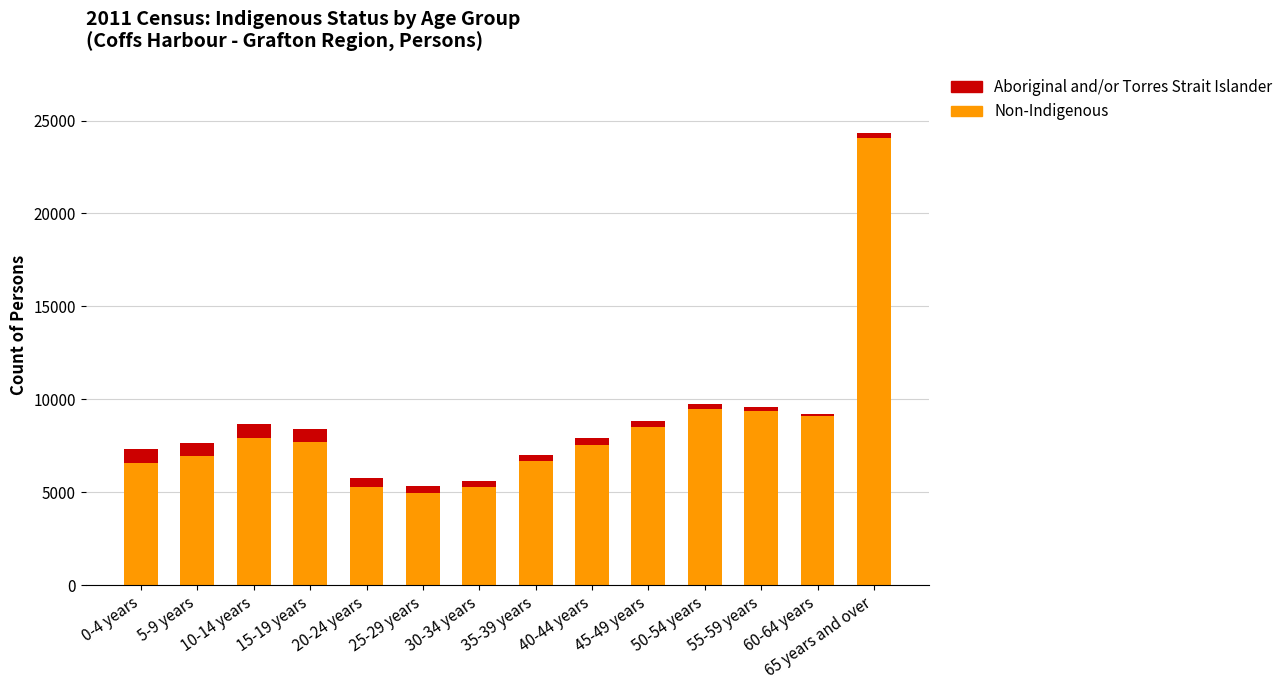

Where is Non-Indigenous nearest to the value 14523?

50-54 years